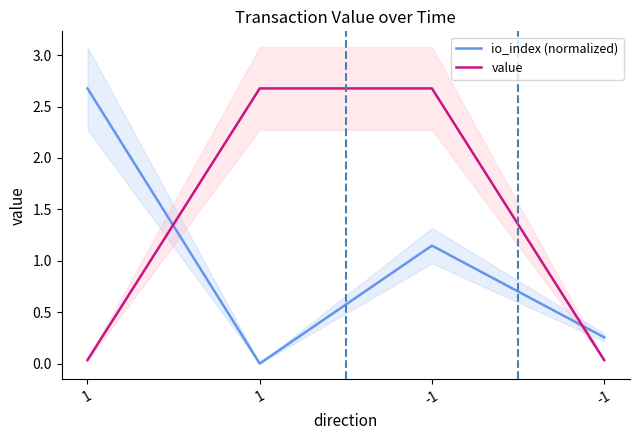

Which series changed the most between 1 and -1?

io_index (normalized)